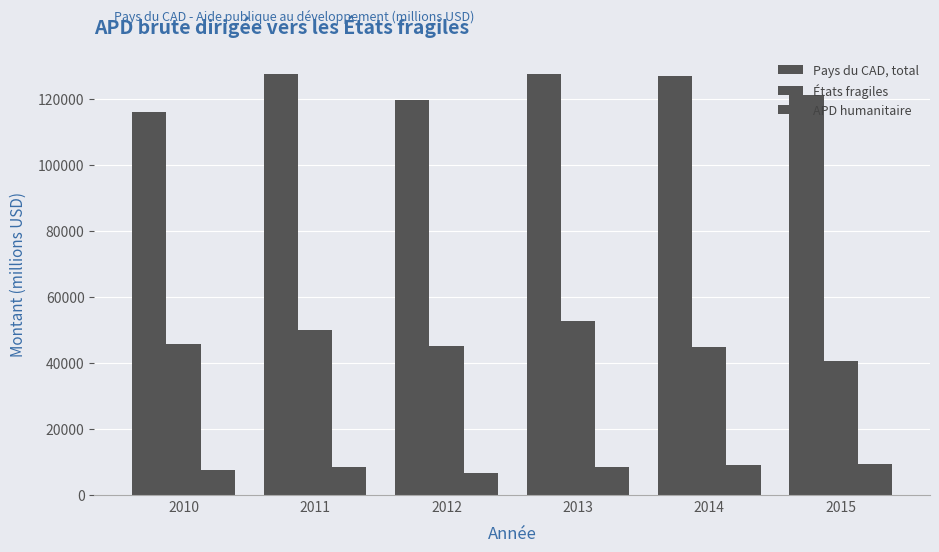

What is the sum of the APD humanitaire values at 2013 and 2012?

15339.5